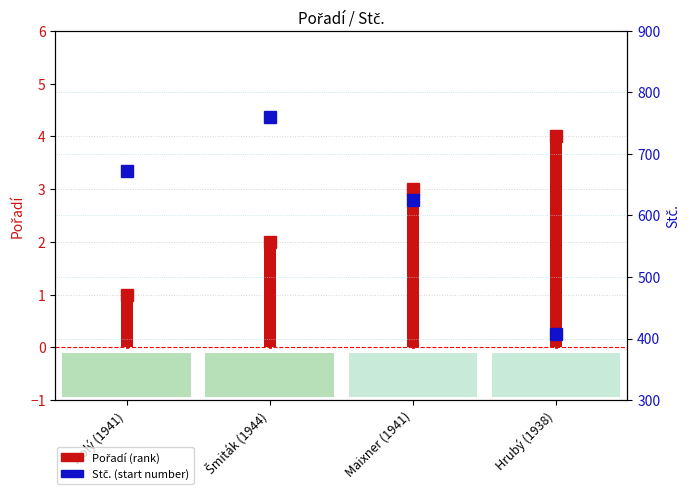

The chart shows a value of 948 at Maixner (1941). True or false?

False